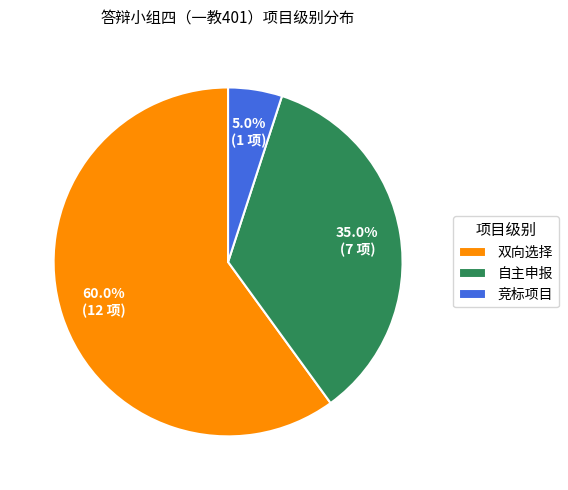

To the nearest percent, what is the difference between the 双向选择 and 自主申报 slice percentages?

25%